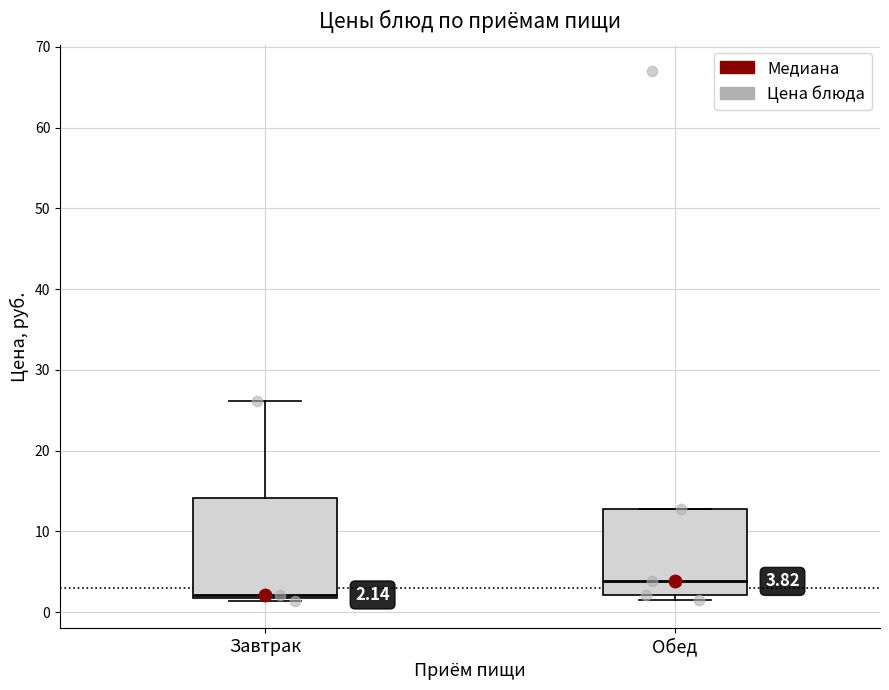

Which box has the lowest median line?

Завтрак